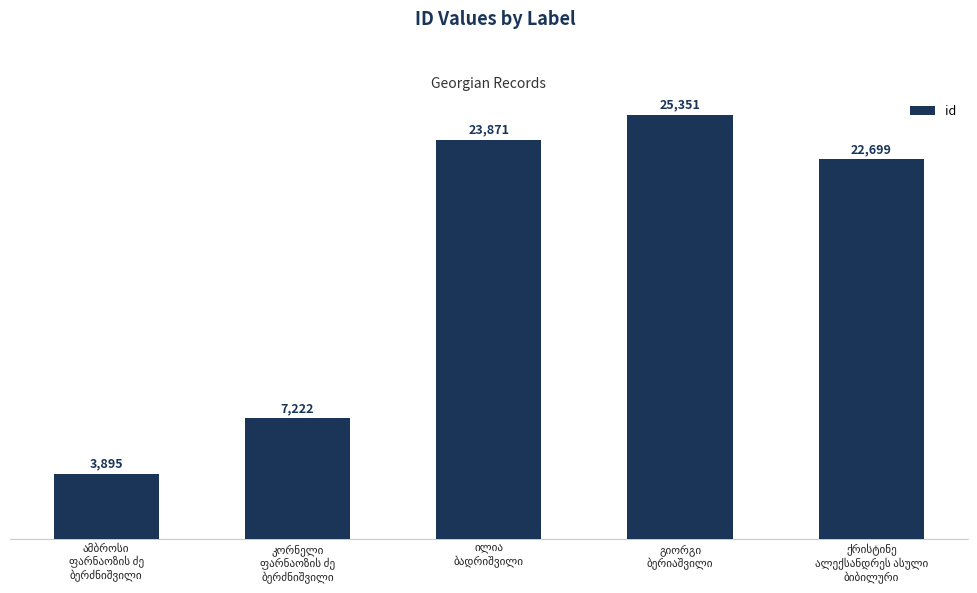

Does the chart contain any negative values?

No